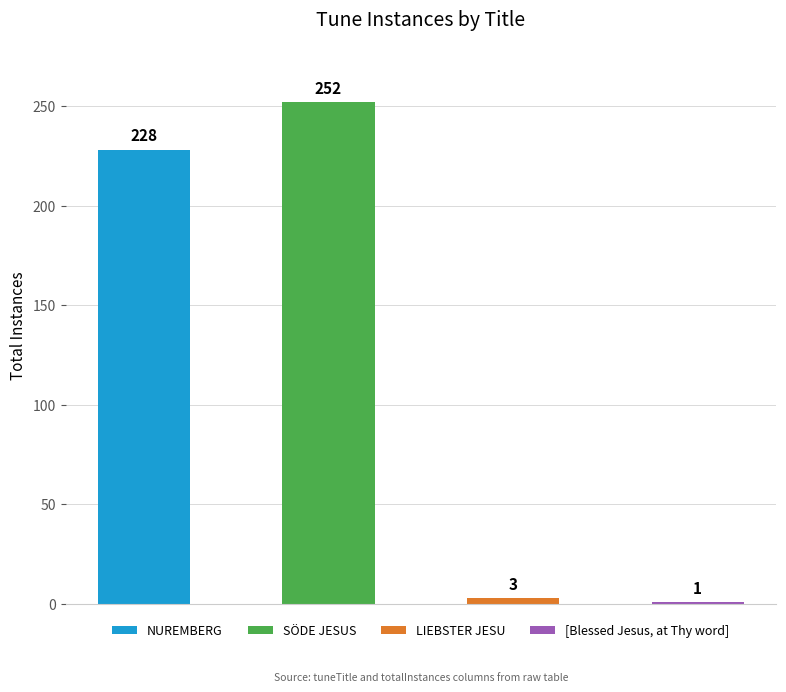

Reading left to right, transcribe all the data shown in this chart.

228	252	3	1